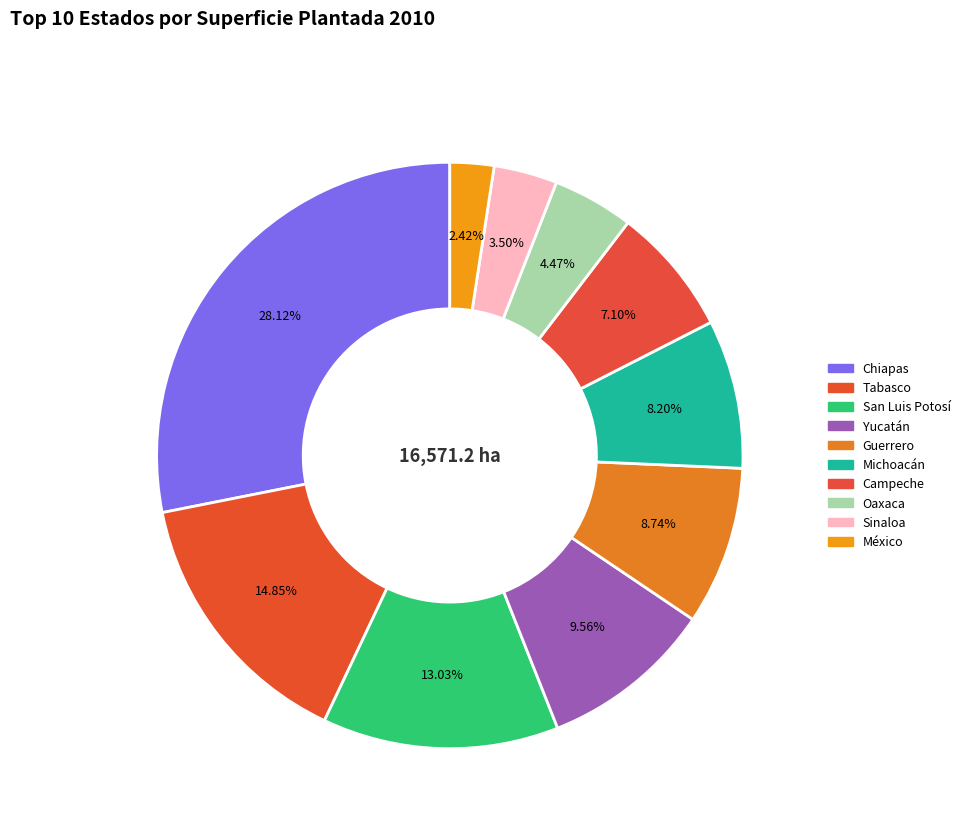

To the nearest percent, what portion does Guerrero represent?

9%